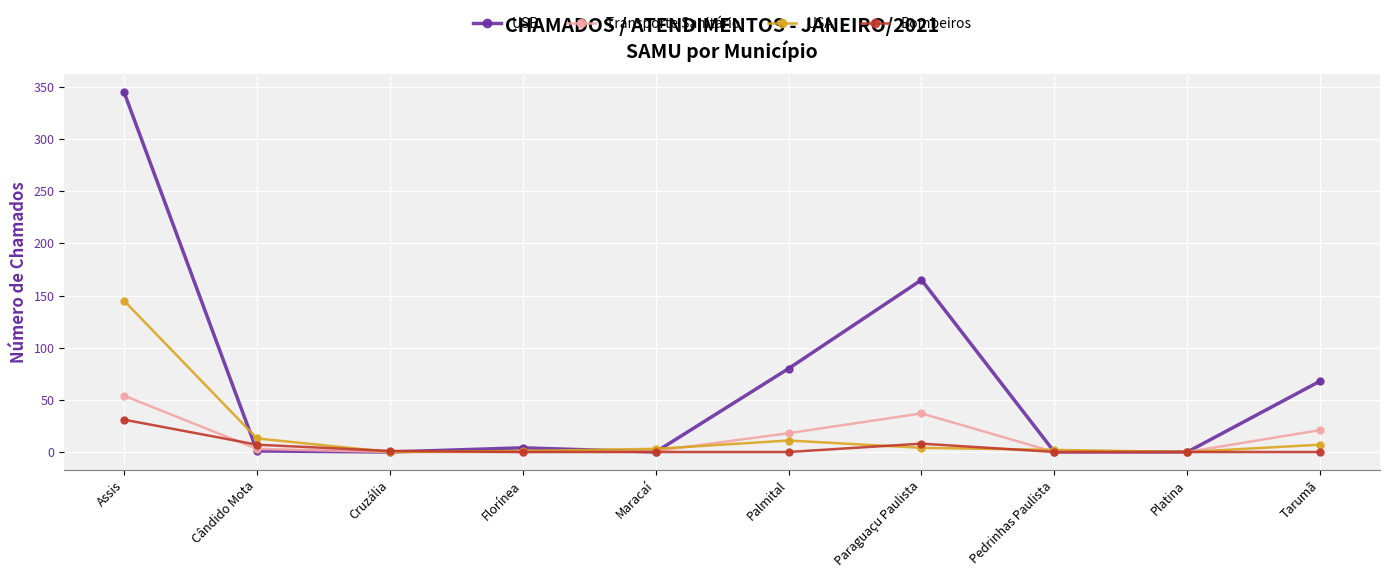

Where does the USB series first go above 4?

Assis